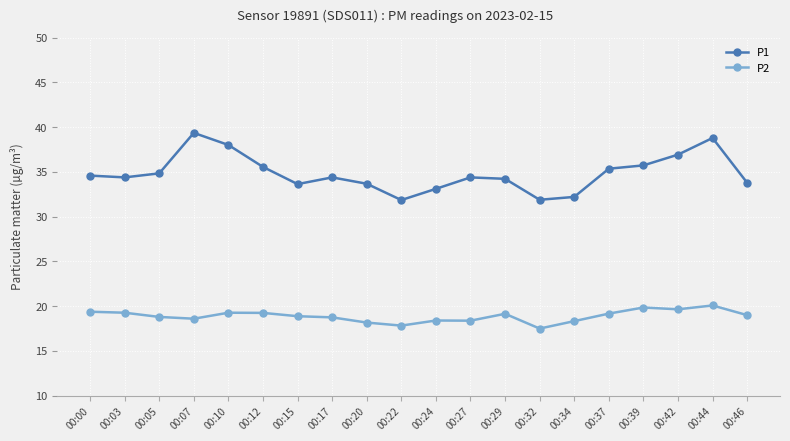

List the series in order of their overall mean, highest first.

P1, P2